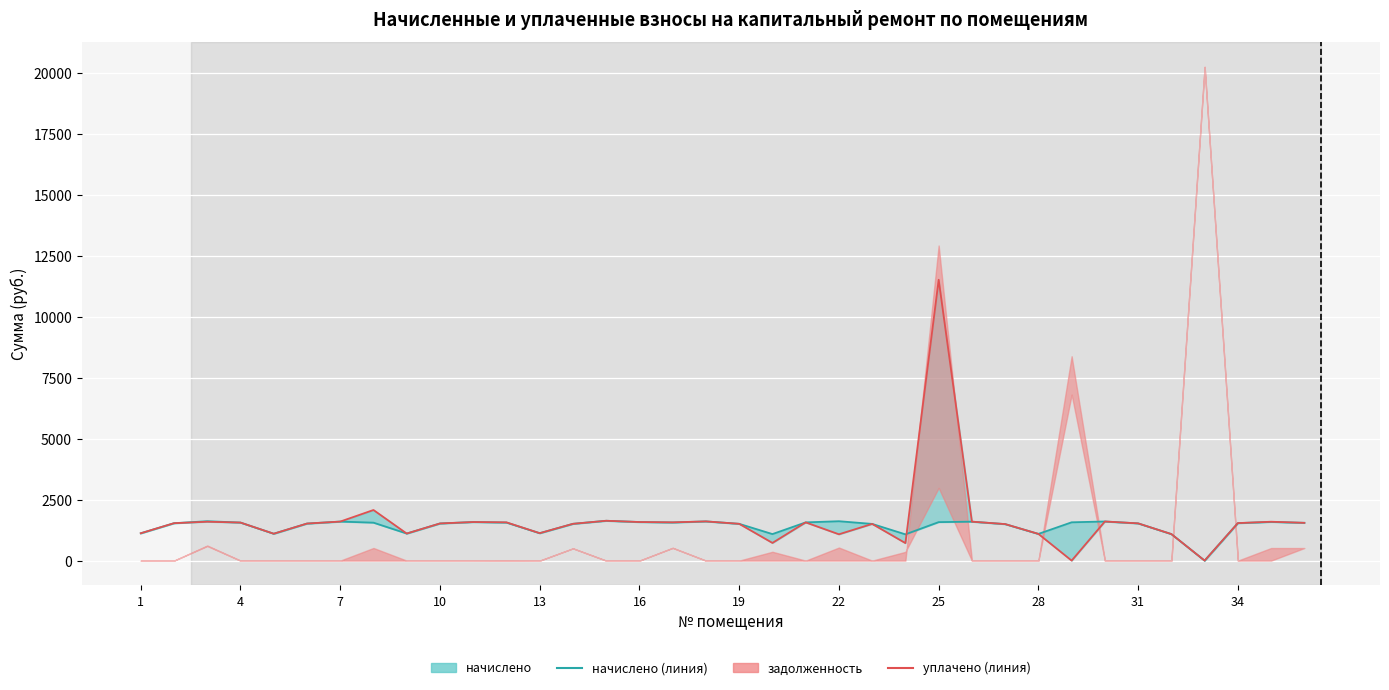

After their last crossing, which series has the higher values: начислено (линия) or уплачено (линия)?

уплачено (линия)